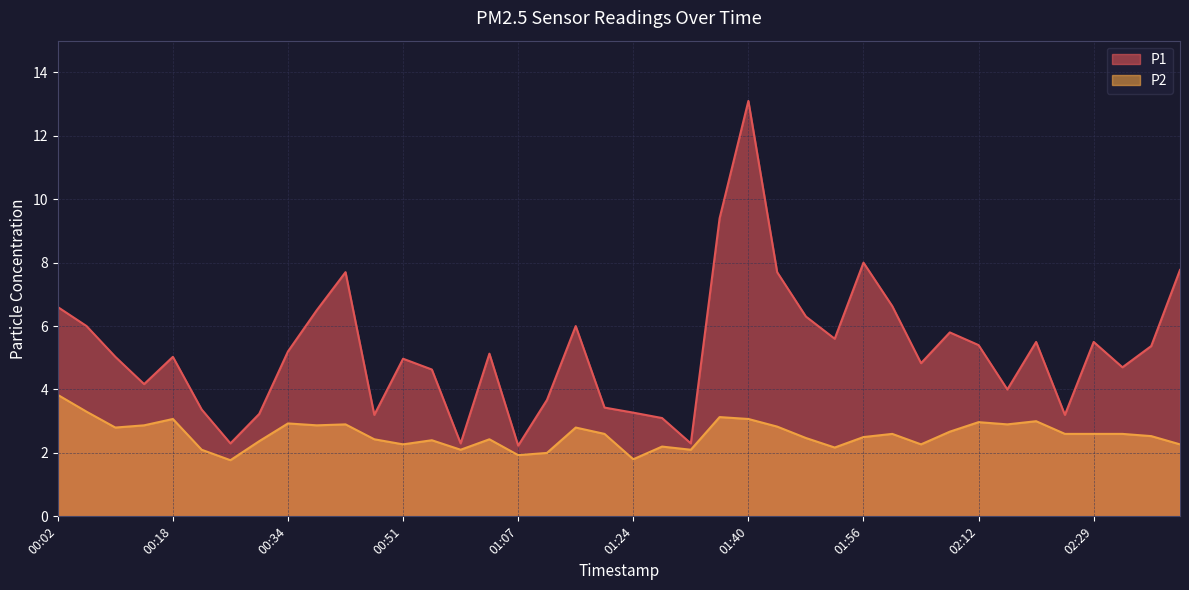

Is the value of P1 at 00:47 greater than the value of P2 at 02:08?

Yes